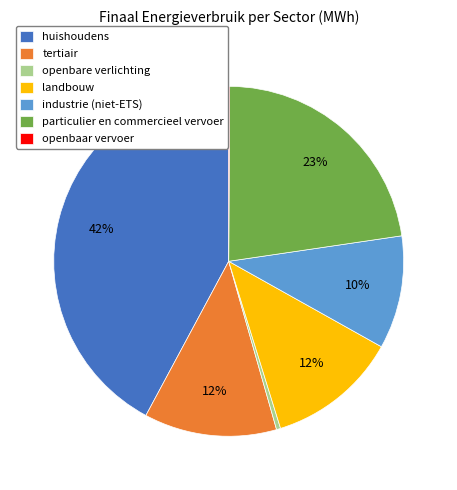

To the nearest percent, what percentage of the pie is huishoudens?

42%